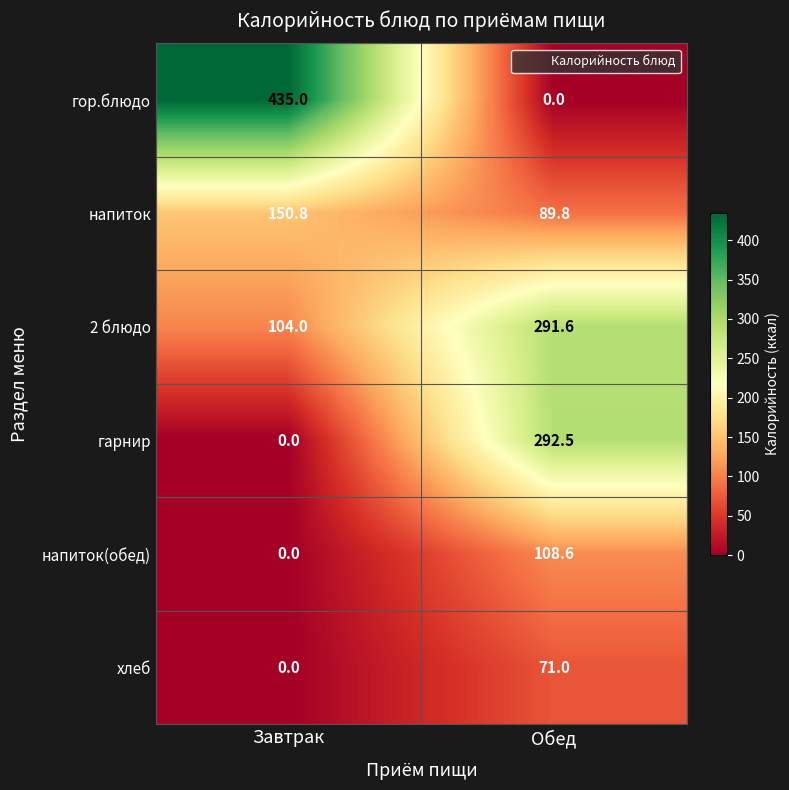

At which category is the sum across all series the highest?

Обед